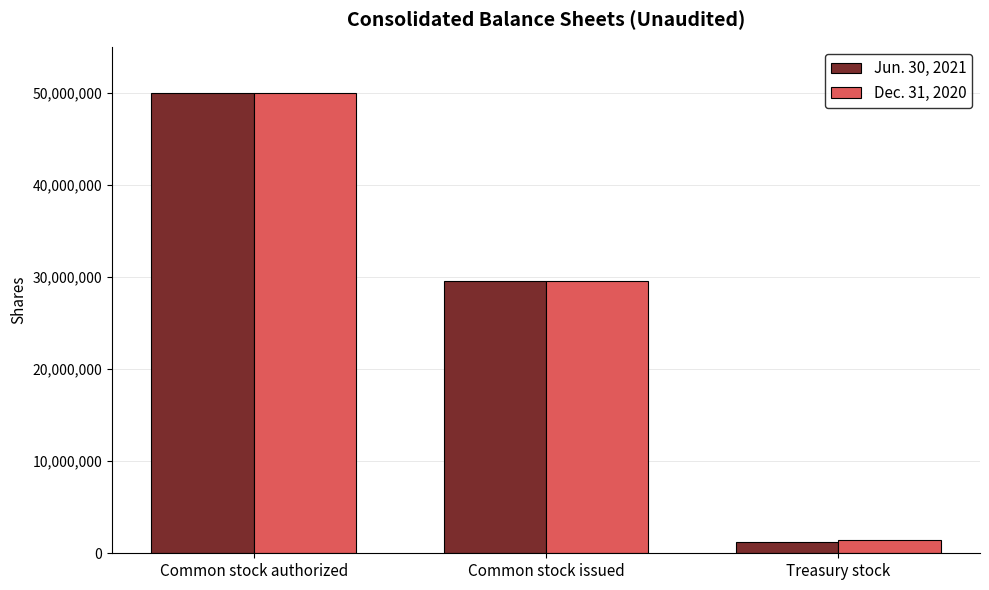

List the labels in order of Jun. 30, 2021 value, largest first.

Common stock authorized, Common stock issued, Treasury stock